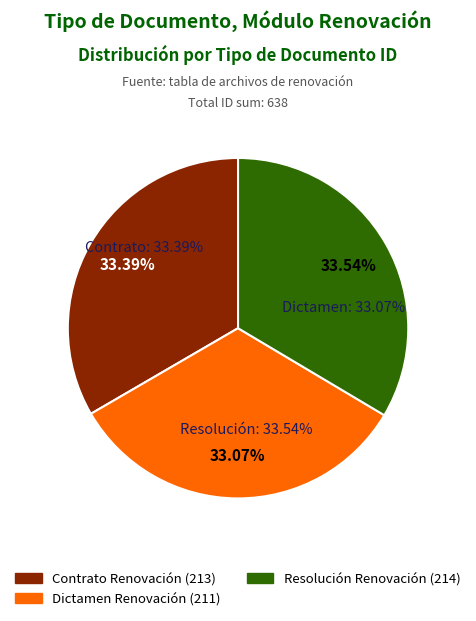

Which category has the biggest portion of the pie?

Resolución Renovación